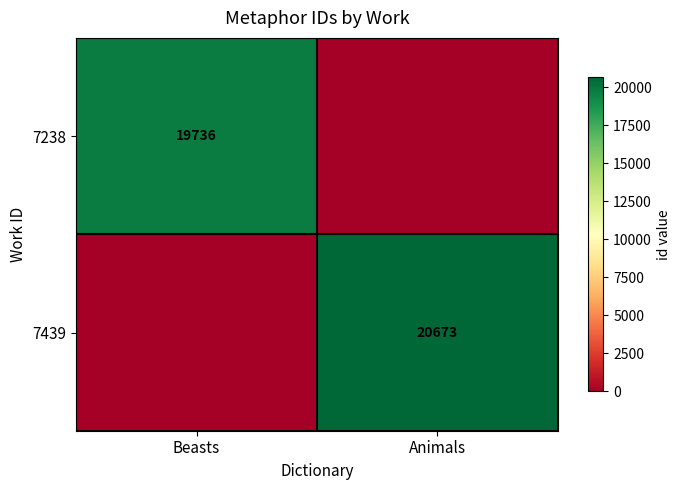

The value of 7439 at Animals is 20673. True or false?

True